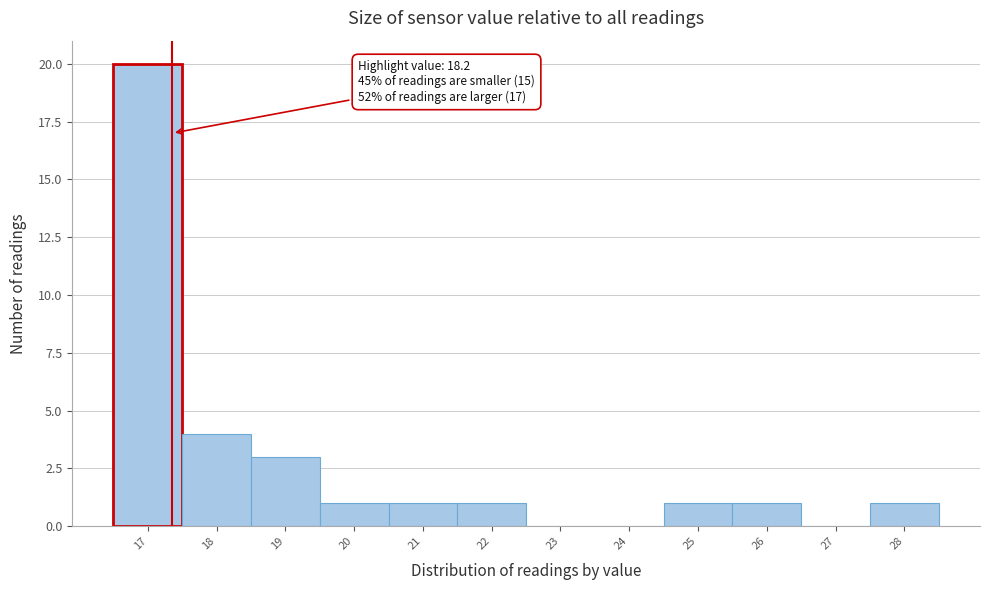

Reading left to right, extract all data points from this chart.

17=20	18=4	19=3	20=1	21=1	22=1	23=0	24=0	25=1	26=1	27=0	28=1